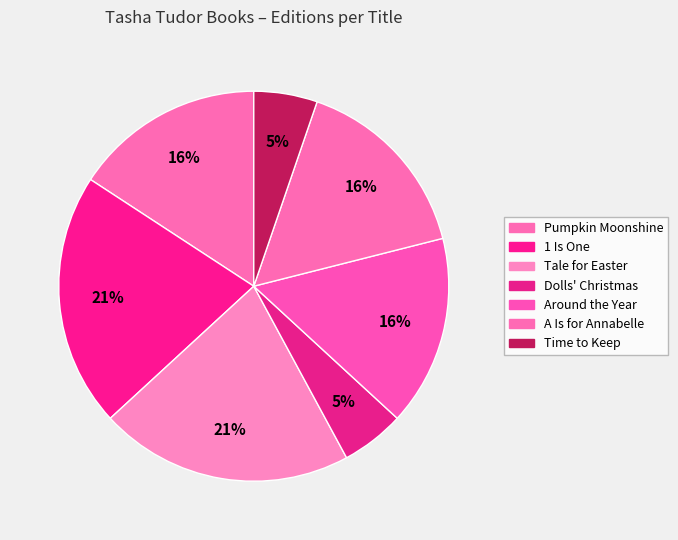

To the nearest percent, what is the average slice percentage?

14%